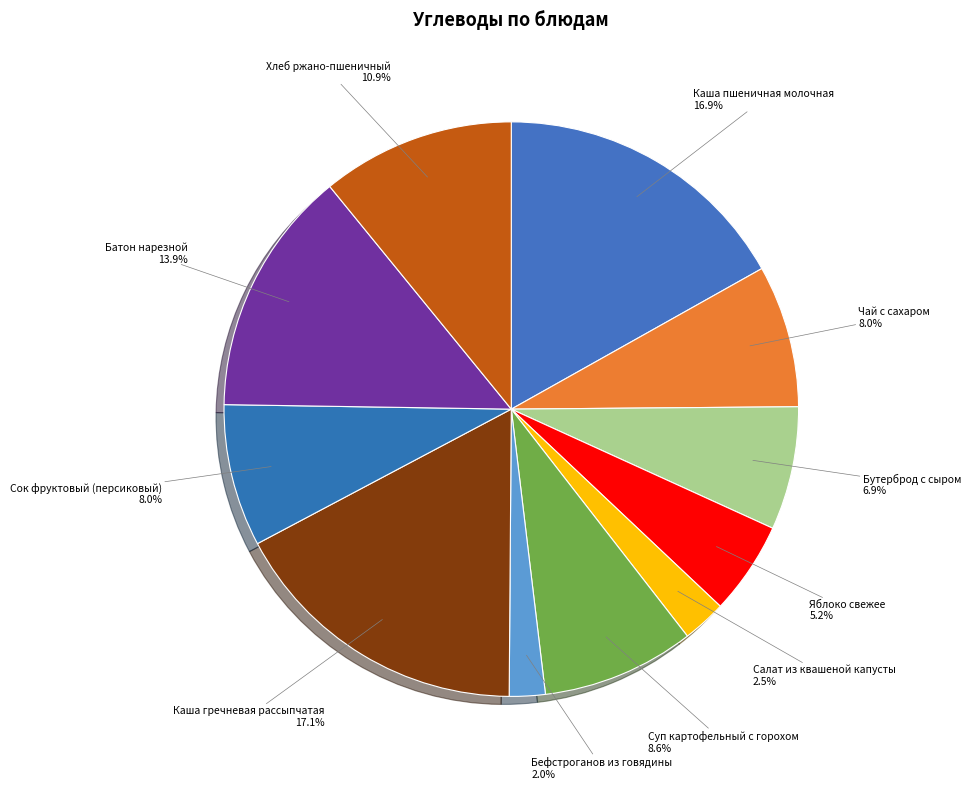

To the nearest percent, what is the difference between the largest and smallest slice percentages?

15%